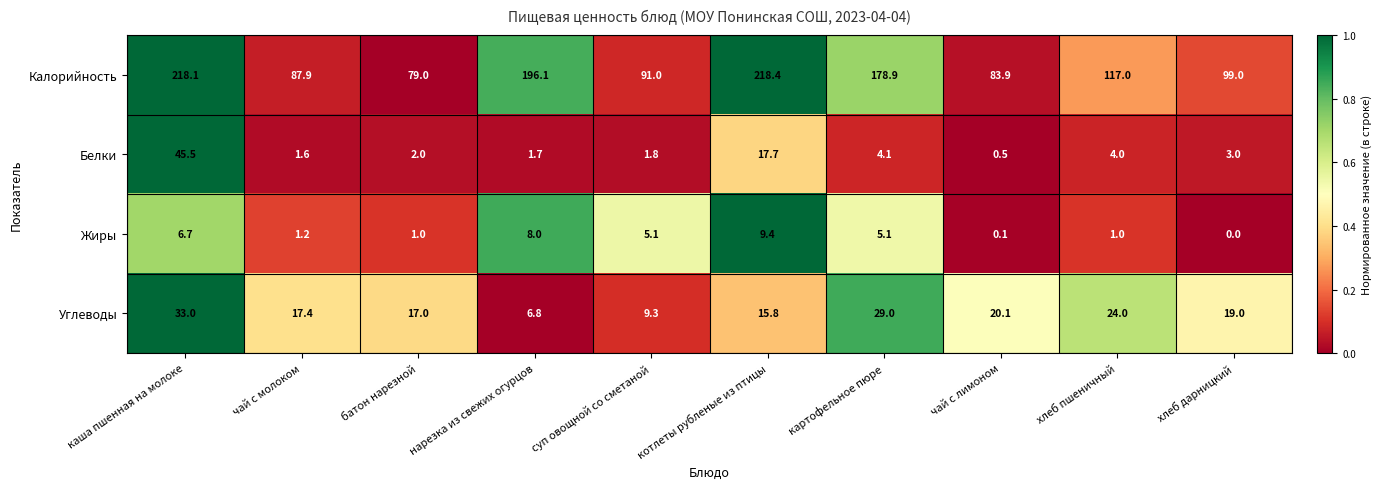

Which category has the lowest value across all series?

хлеб дарницкий